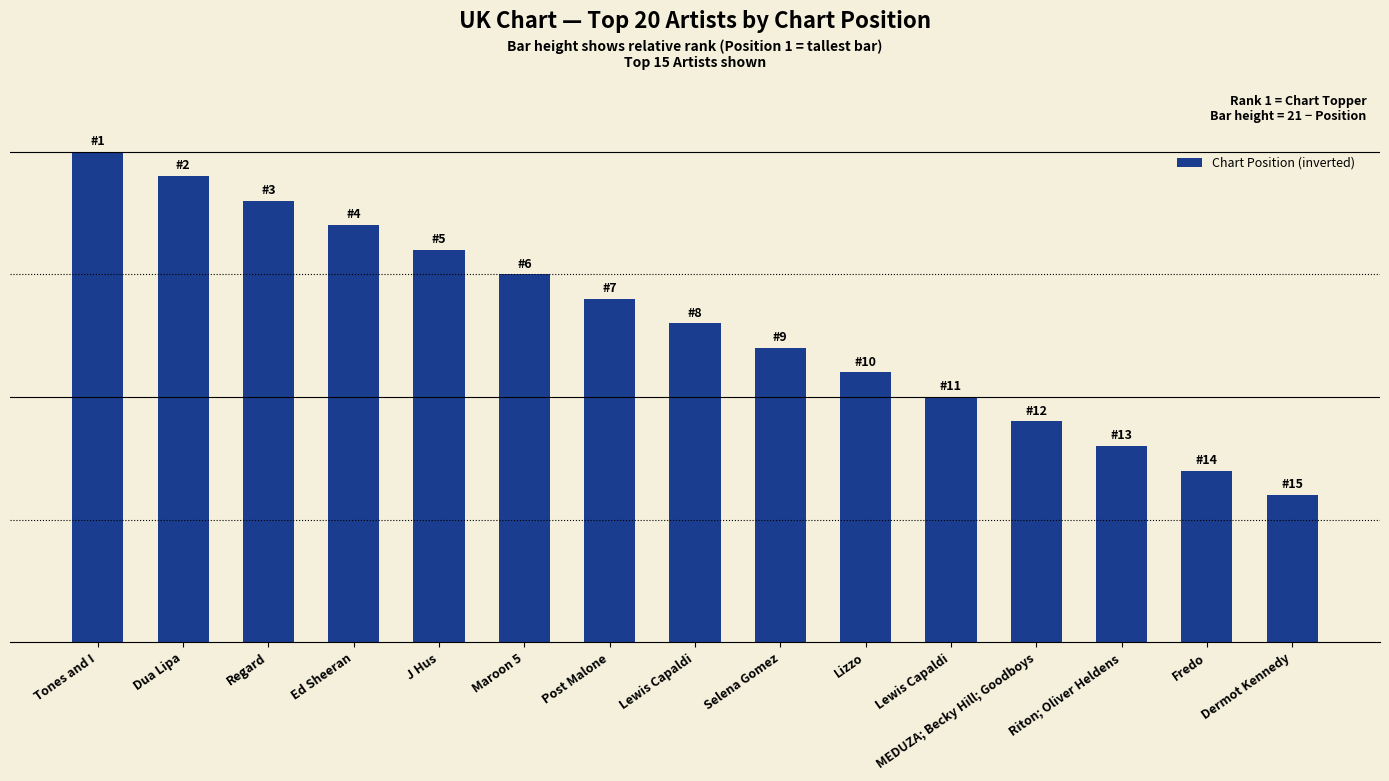

How many distinct data groups are displayed?

1